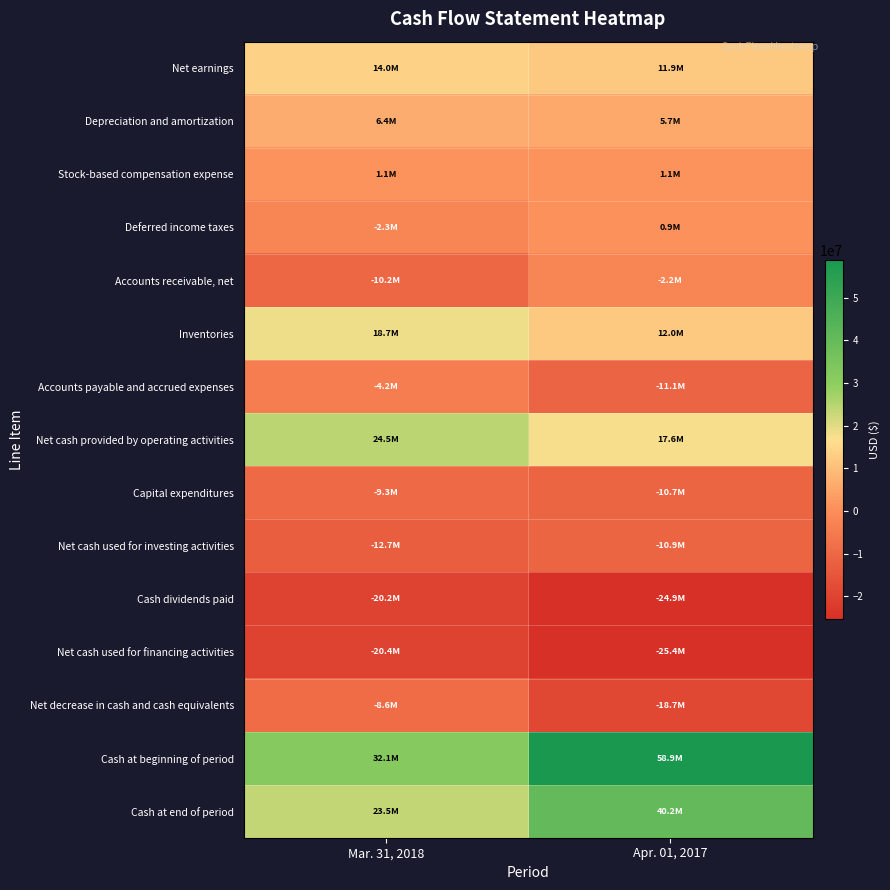

How many distinct data groups are displayed?

15